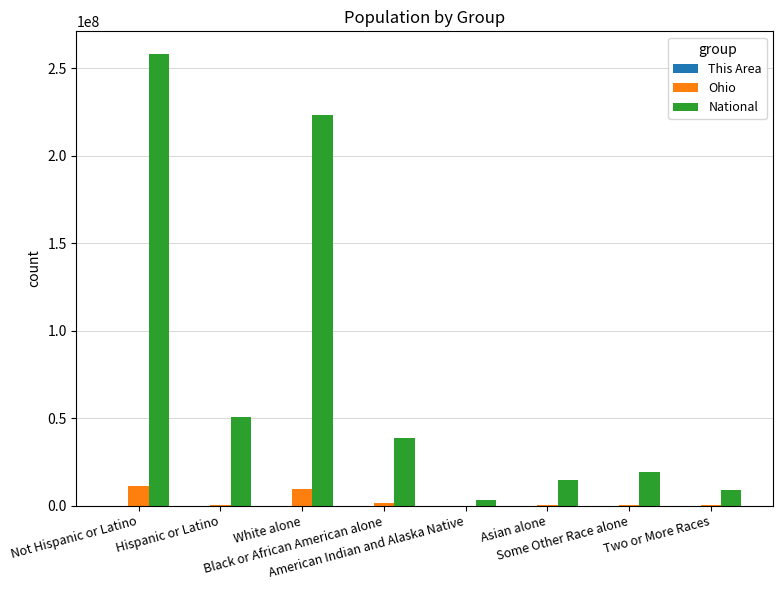

Which series has the largest total across all categories?

National